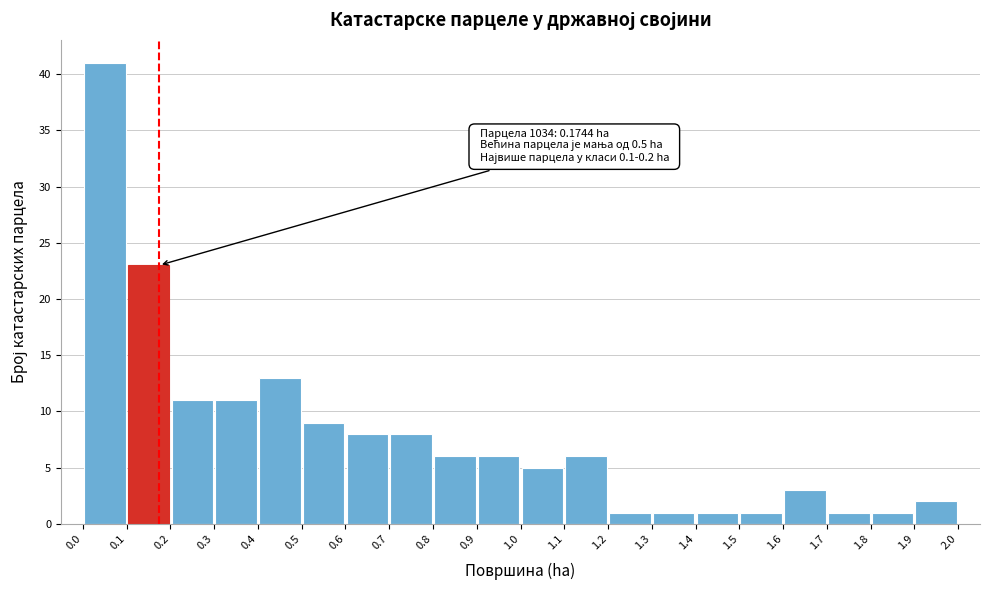

Over which range of the x-axis is the bar tallest?

0.0 to 0.1